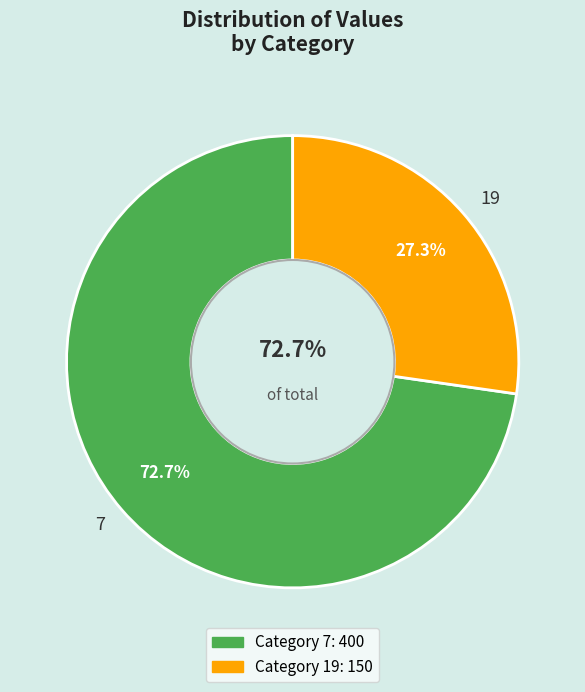

To the nearest percent, what is the difference between the 19 and 7 slice percentages?

45%